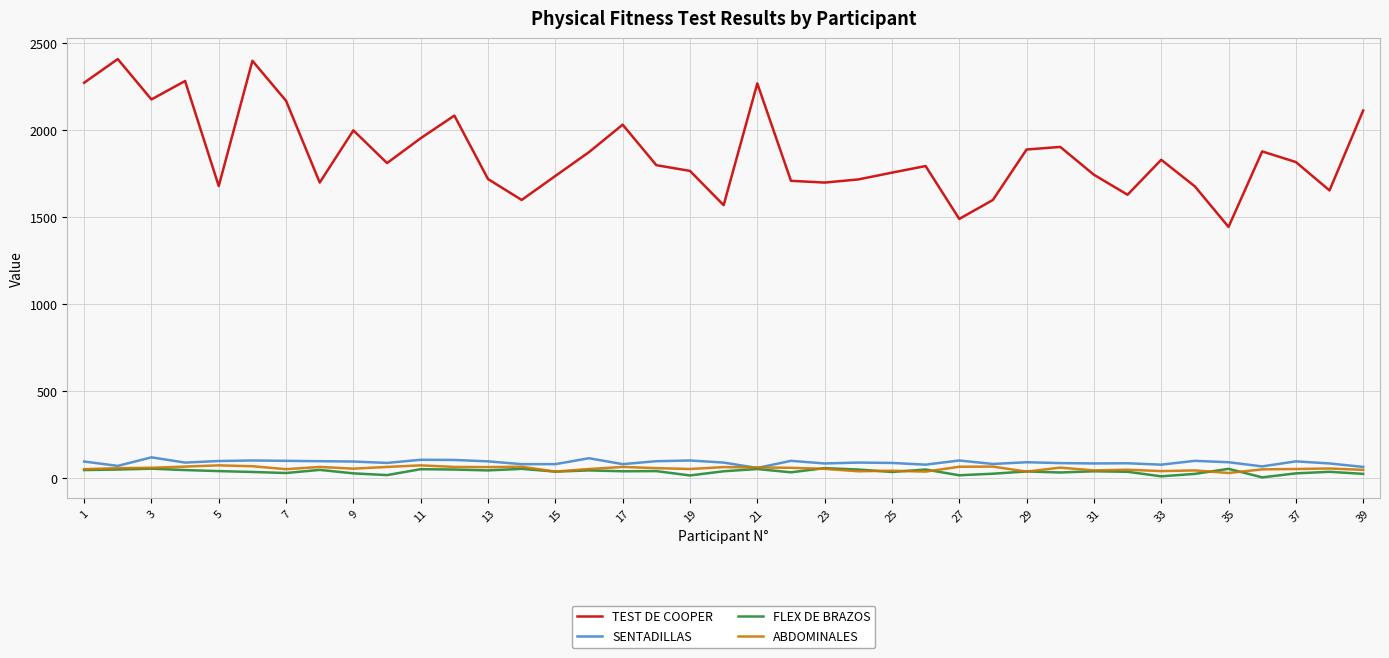

Which series has the widest spread of values?

TEST DE COOPER